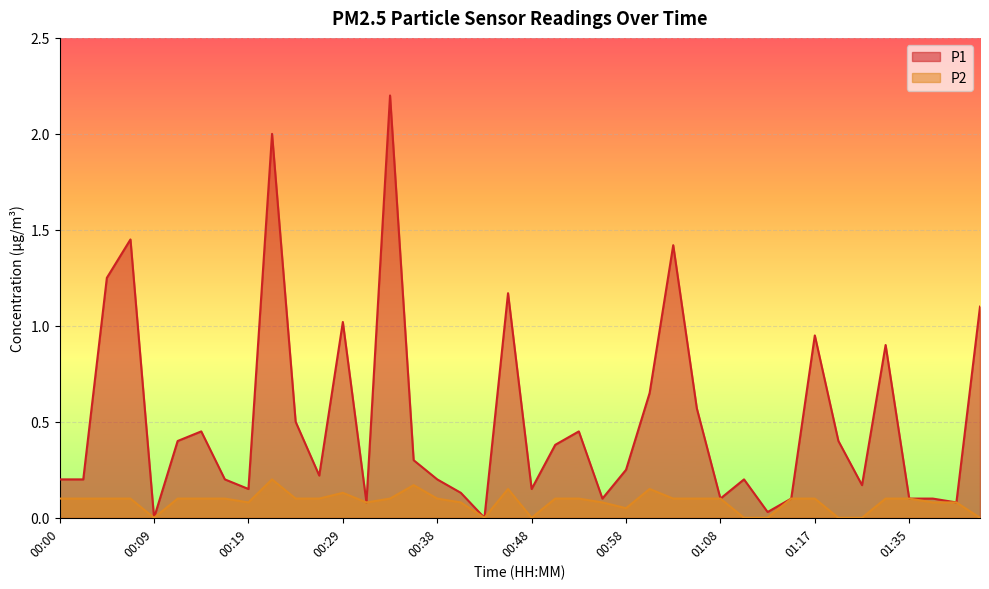

What is the average value of the P1 series?

0.5